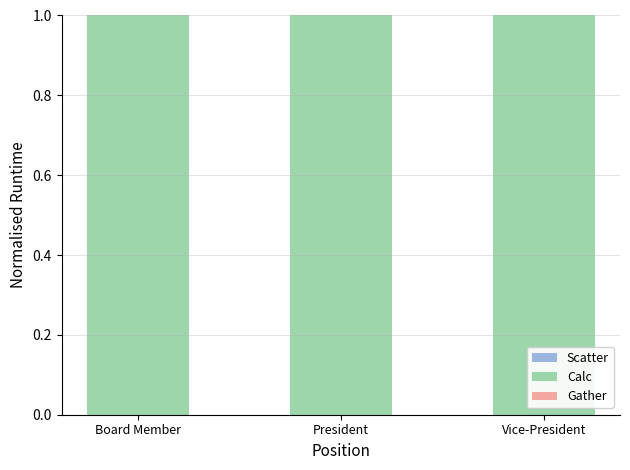

List the series in order of their peak value, highest first.

Calc, Scatter, Gather